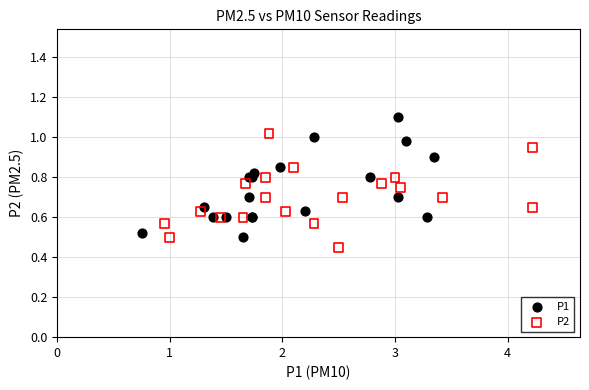

Which series contains the highest Y value?

P1